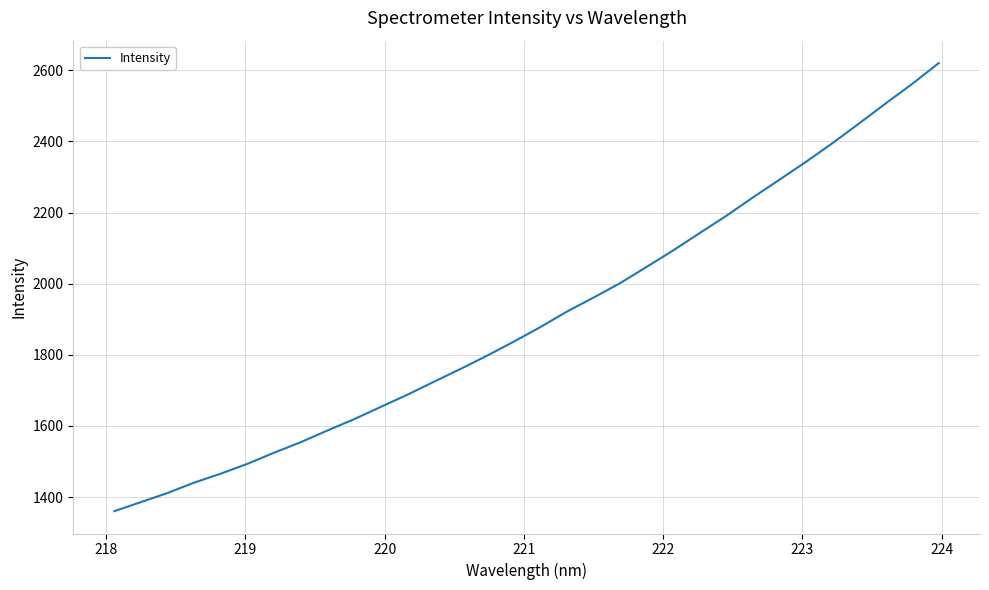

What is the sum of all values?

60948.0